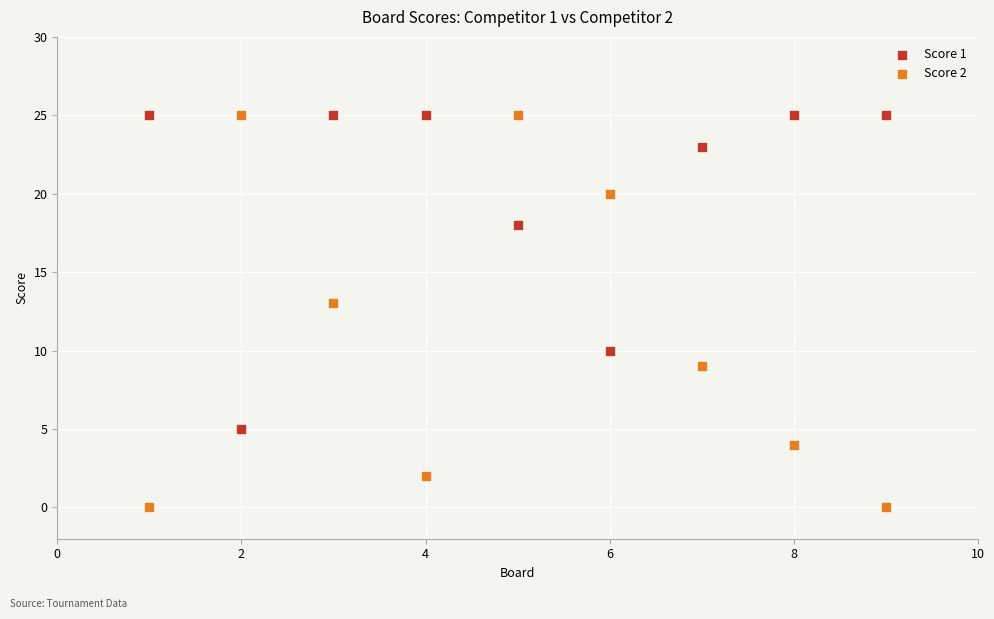

What is the X range (max minus min) for the scatter plot?

8